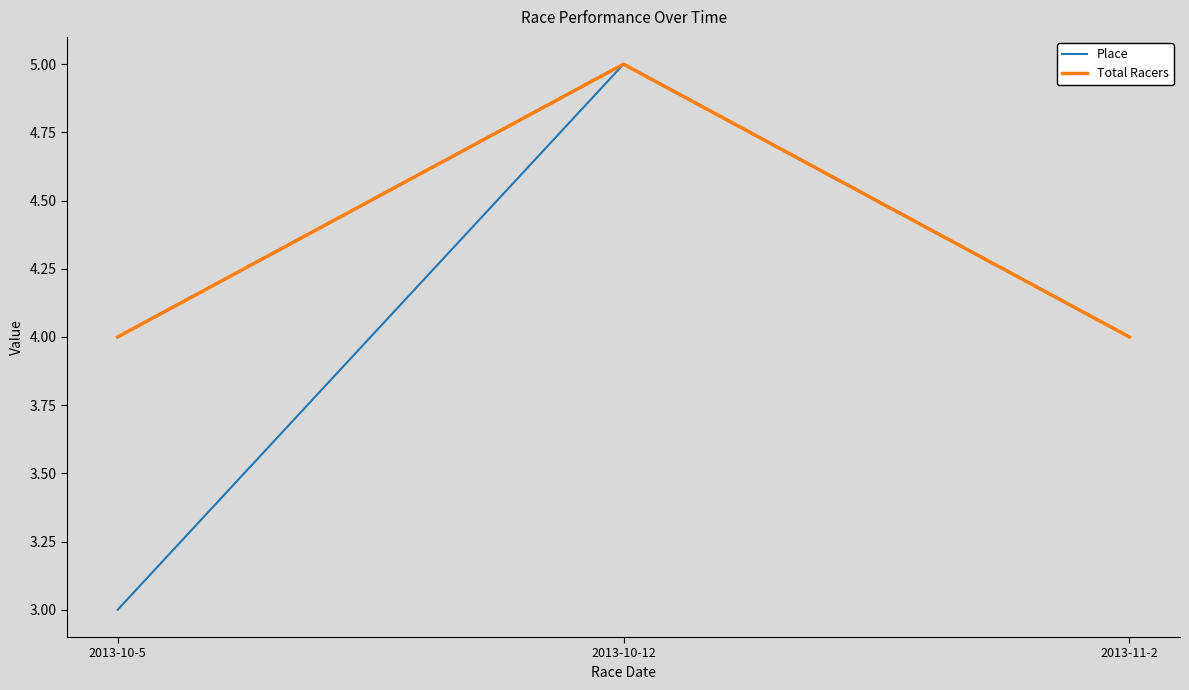

What is the lowest value of the Place series?

3